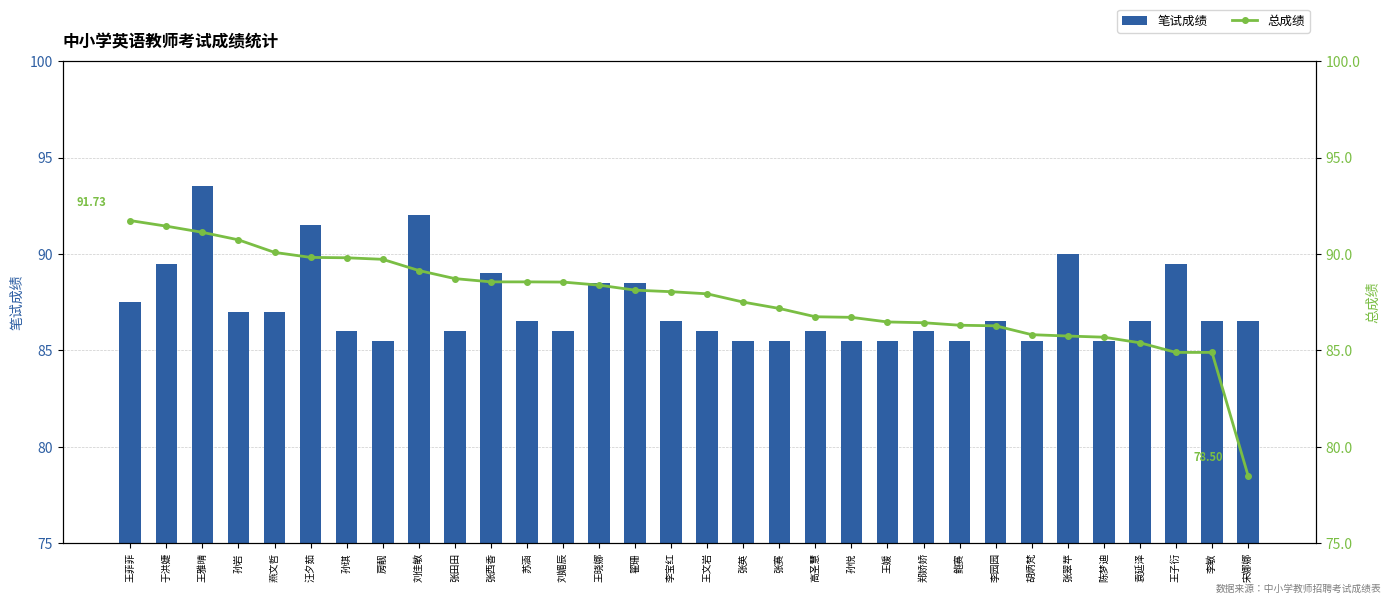

Rank the series by their maximum value, from lowest to highest.

总成绩, 笔试成绩